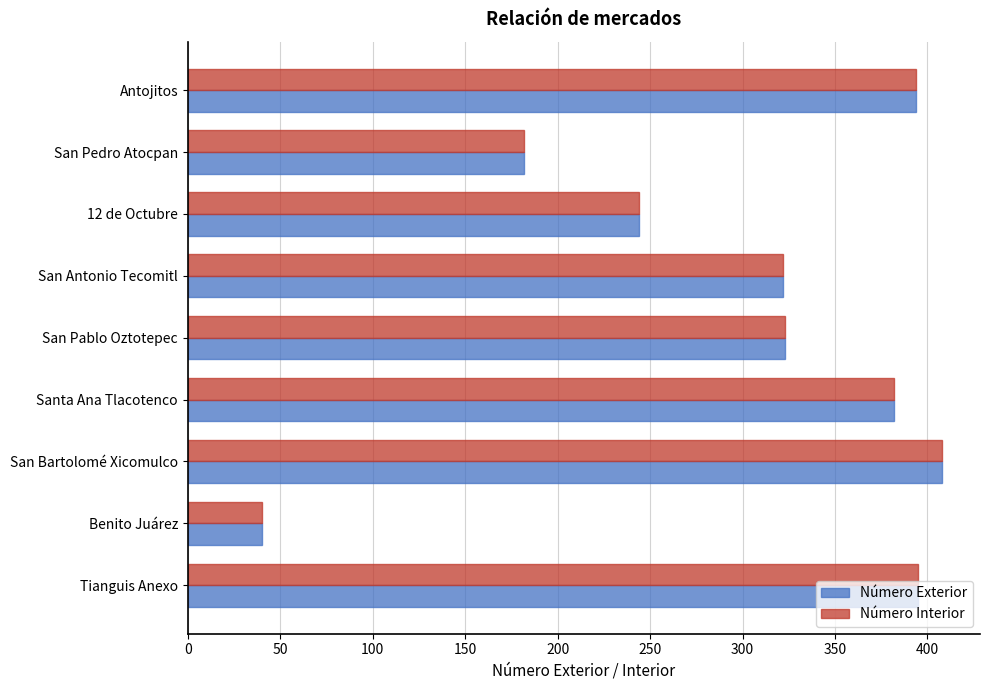

At which category is the sum across all series the highest?

San Bartolomé Xicomulco